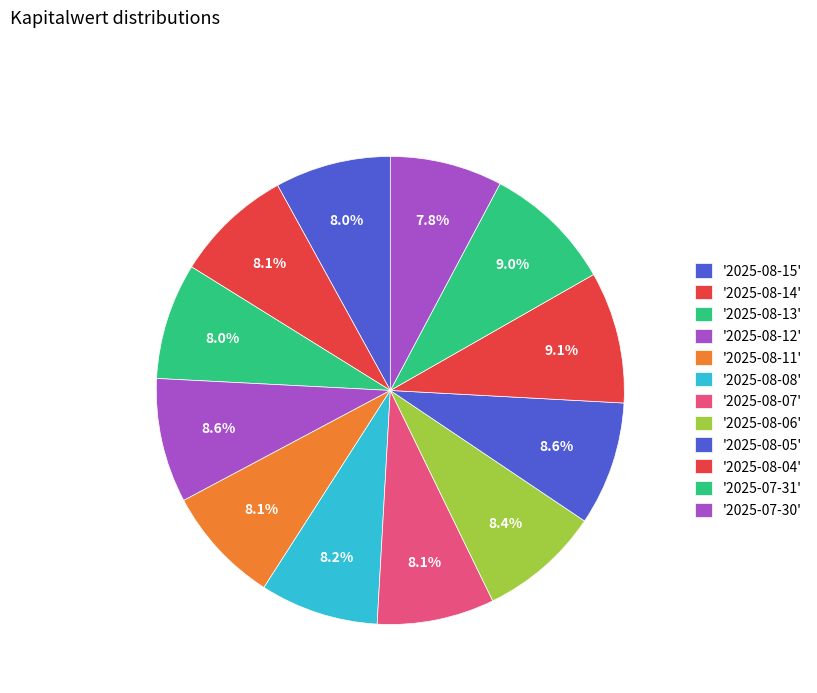

How many slices are in this pie chart?

12